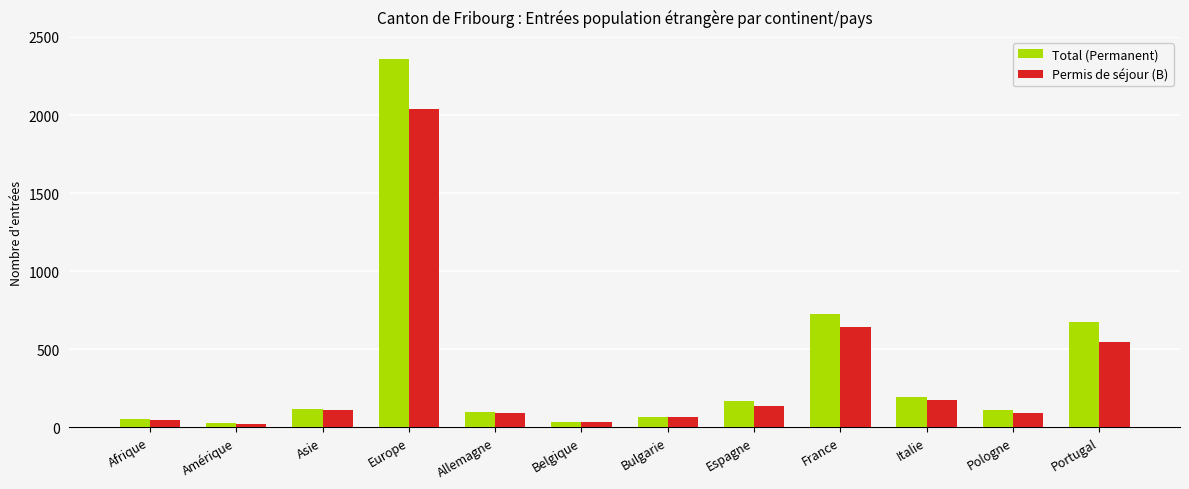

What is the sum of the Total (Permanent) values at Espagne and Bulgarie?

238